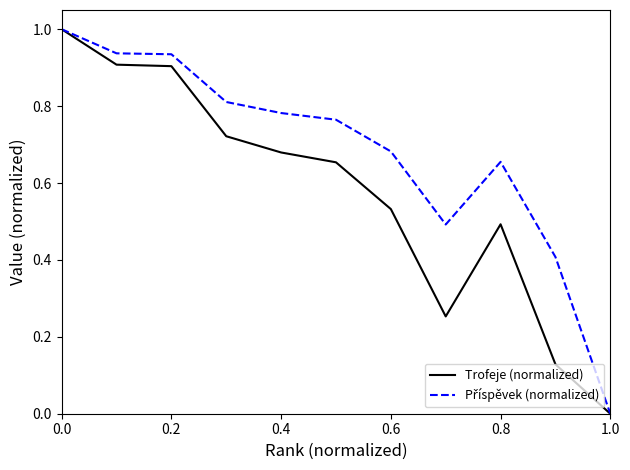

What is the greatest value displayed?

1.0